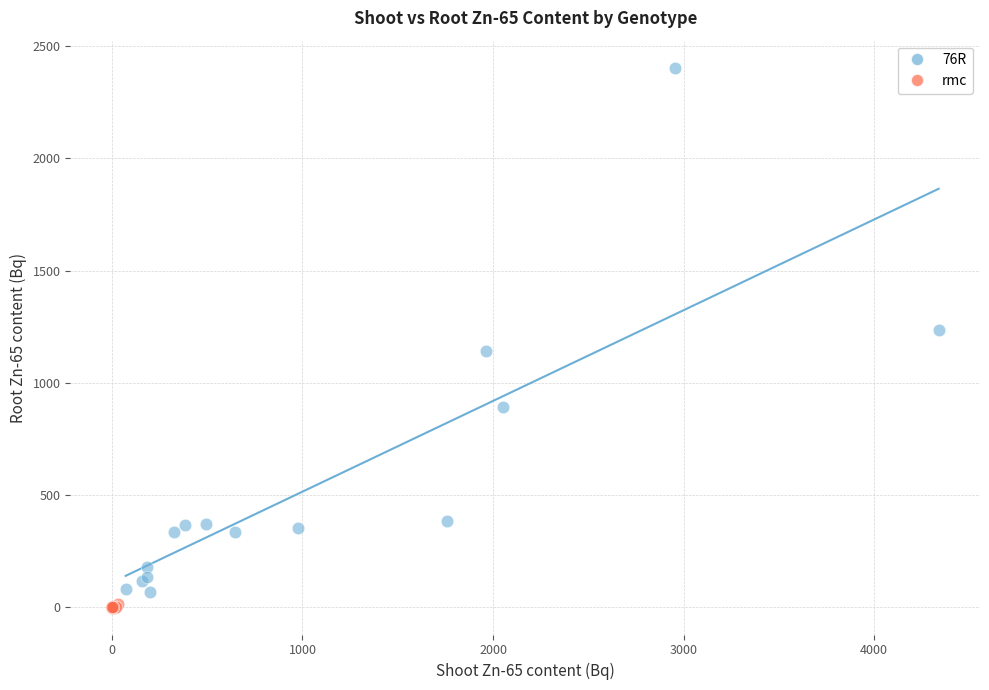

Which series has the largest Y range (max minus min)?

76R